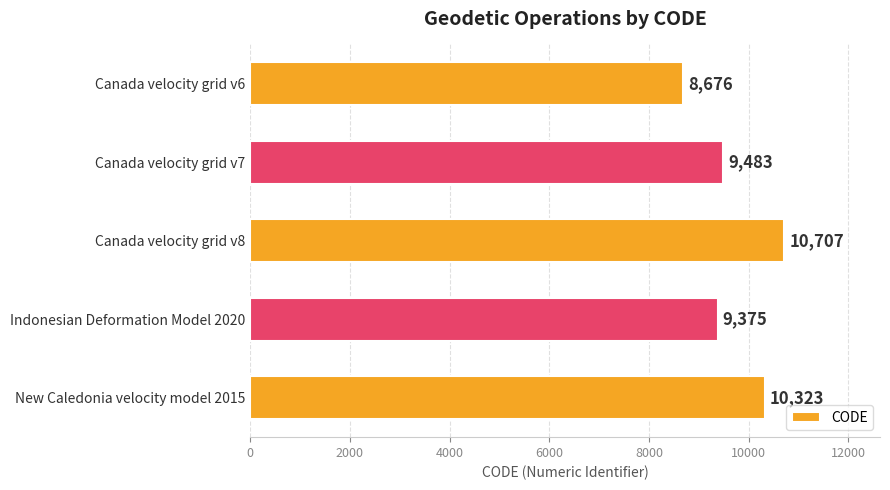

What is the difference between the maximum and minimum values?

2031